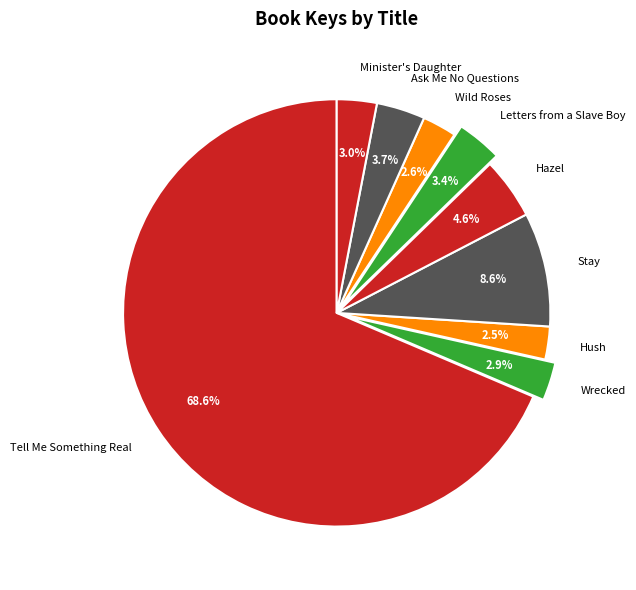

Between Minister's Daughter and Hush, which is larger?

Minister's Daughter